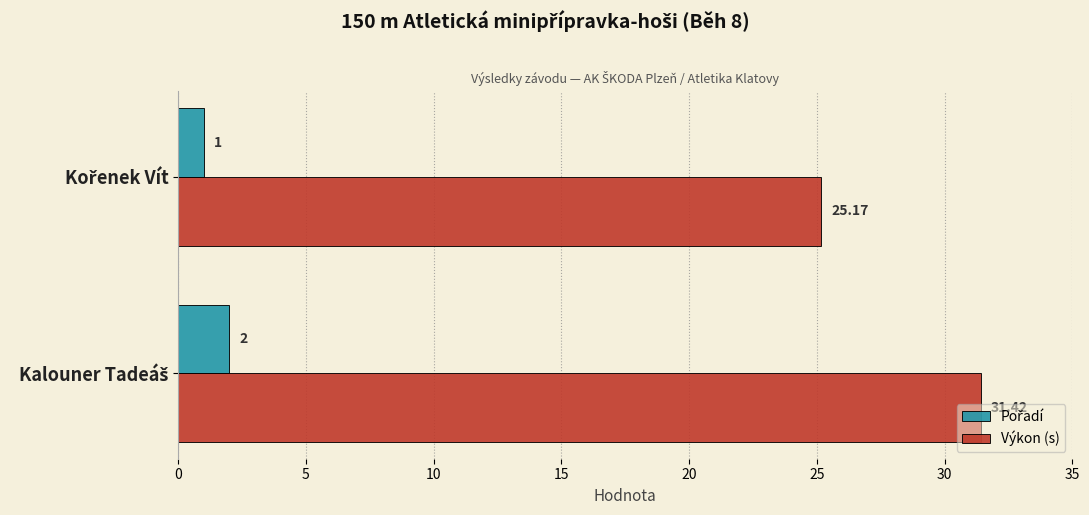

Which series has the largest total across all categories?

Výkon (s)